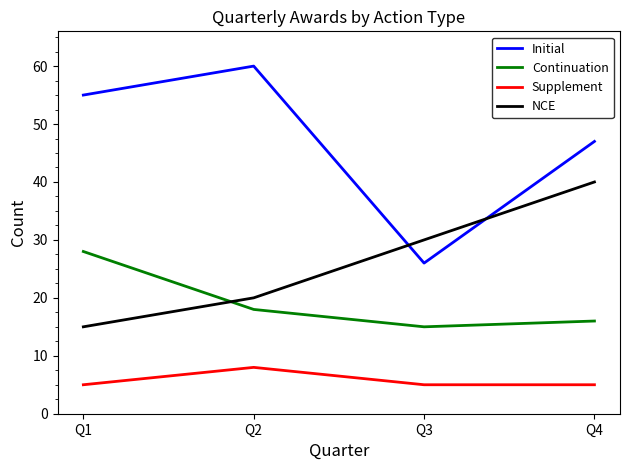

Is it true that Continuation equals 18 at Q2?

True